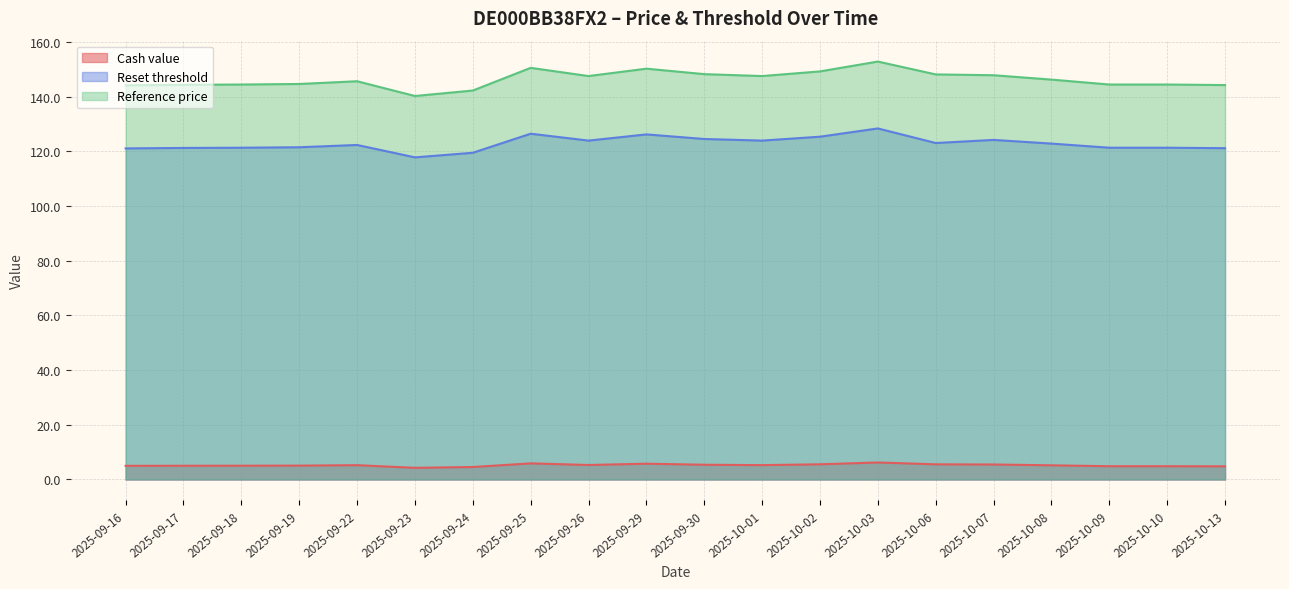

Reading left to right, what are all the values shown in this chart?

Cash value: 5.0	5.0	5.0	5.1	5.2	4.3	4.6	5.9	5.3	5.8	5.4	5.3	5.6	6.2	5.5	5.5	5.2	4.9	4.9	4.8
Reset threshold: 121.1	121.3	121.4	121.5	122.4	117.9	119.5	126.5	124.0	126.3	124.6	124.0	125.4	128.4	123.1	124.2	122.9	121.4	121.4	121.2
Reference price: 144.2	144.4	144.5	144.7	145.7	140.3	142.3	150.6	147.6	150.3	148.3	147.6	149.3	152.9	148.2	147.9	146.3	144.5	144.5	144.3